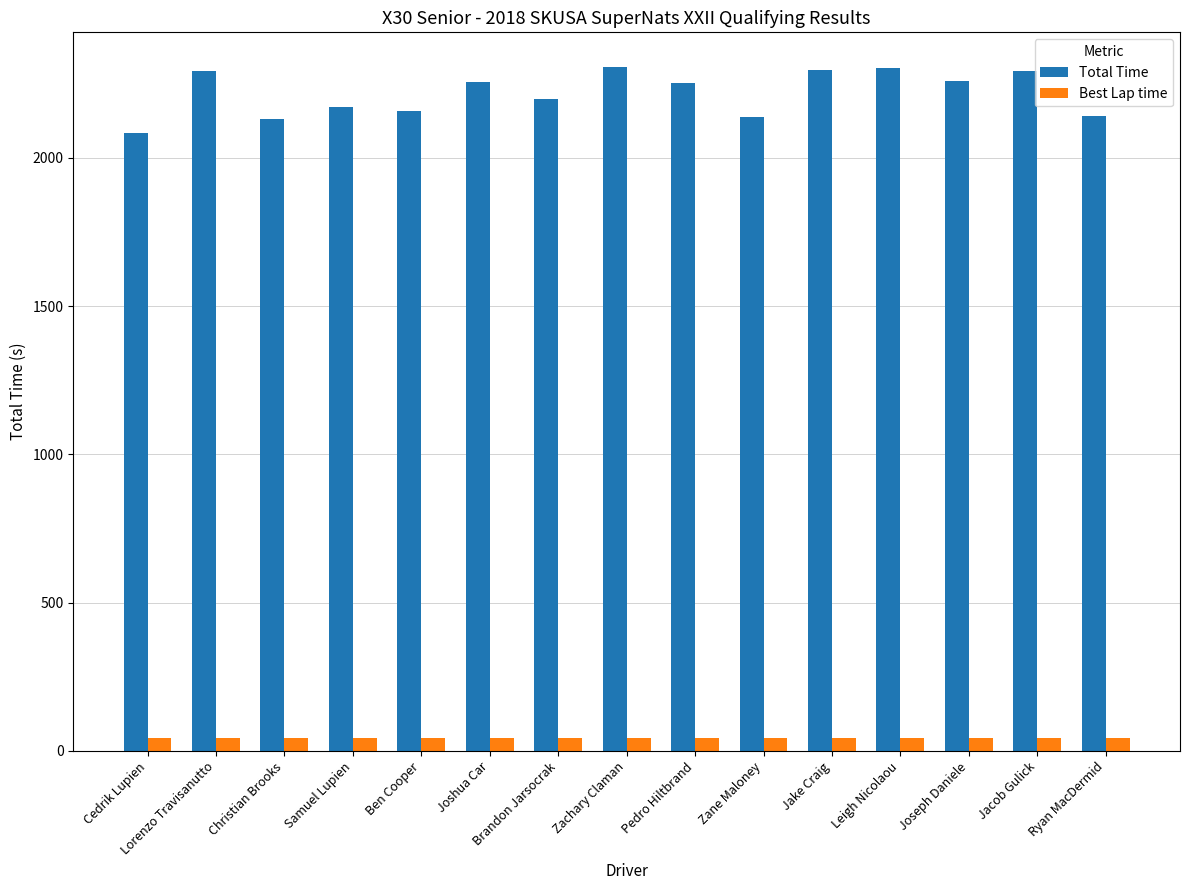

What is the approximate value of Total Time at Jacob Gulick?

2293.0